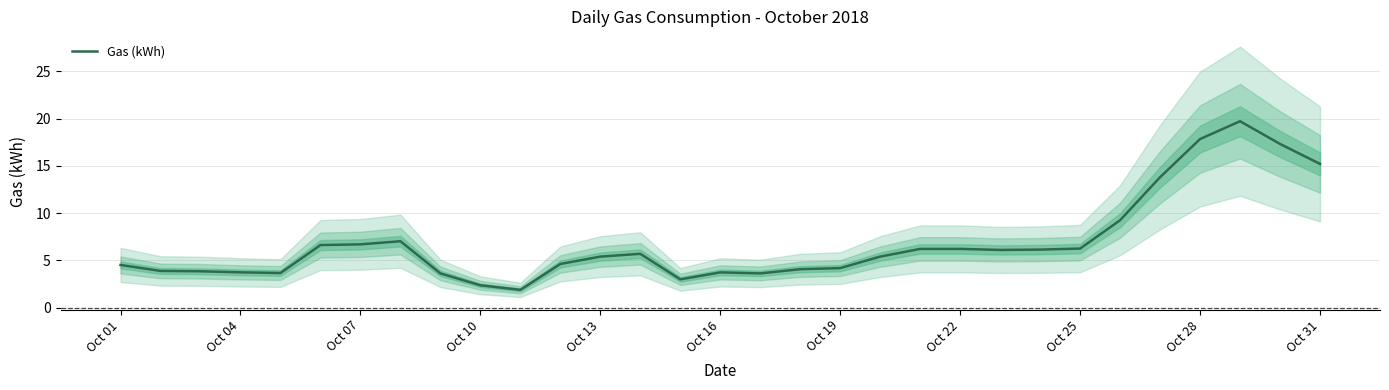

Is it true that the value at Oct 01 is 2.0?

False